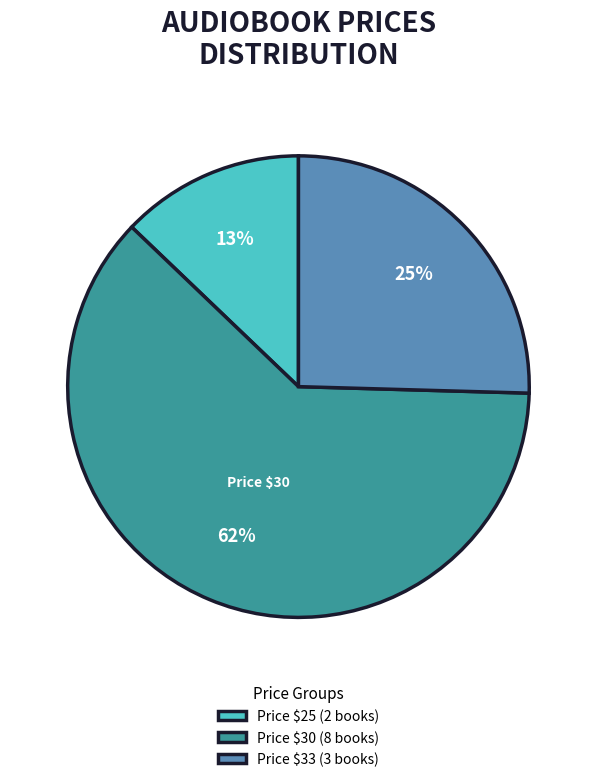

What percentage is the Price $30 (8 books) slice, to the nearest percent?

62%